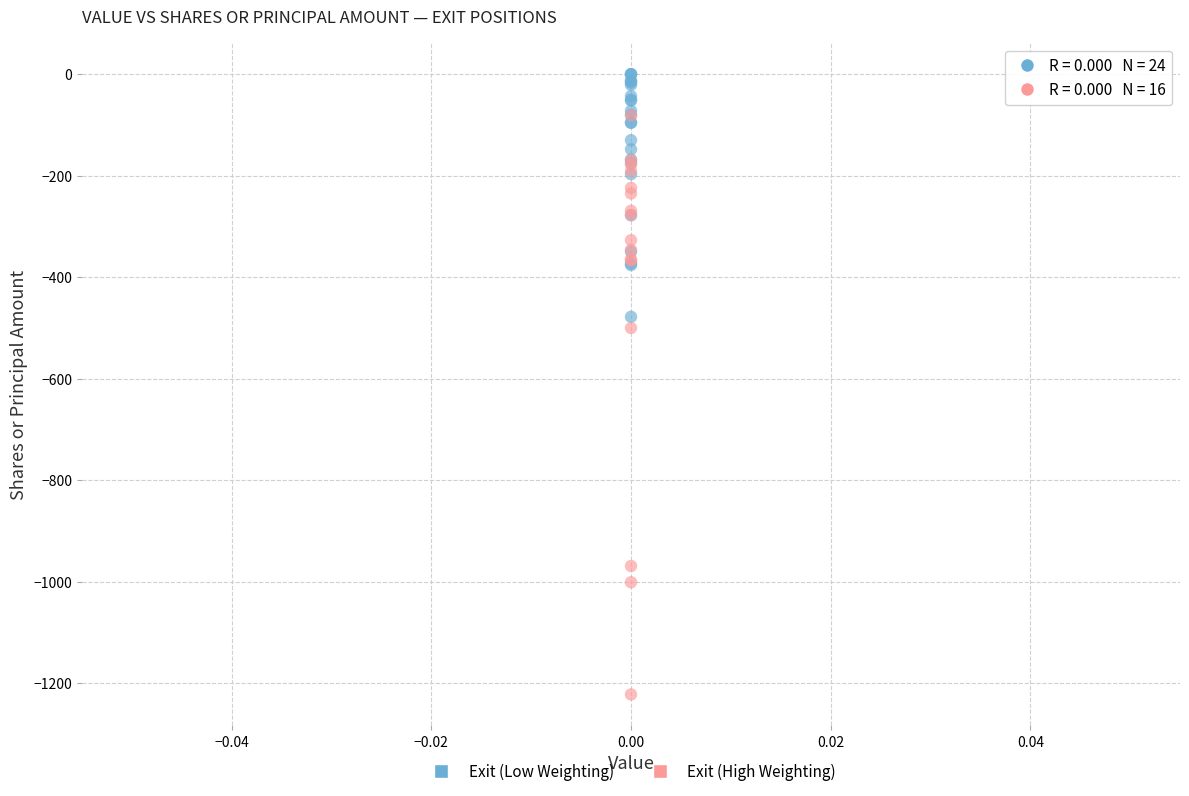

What are all the series names shown in the legend?

Exit (Low Weighting), Exit (High Weighting)